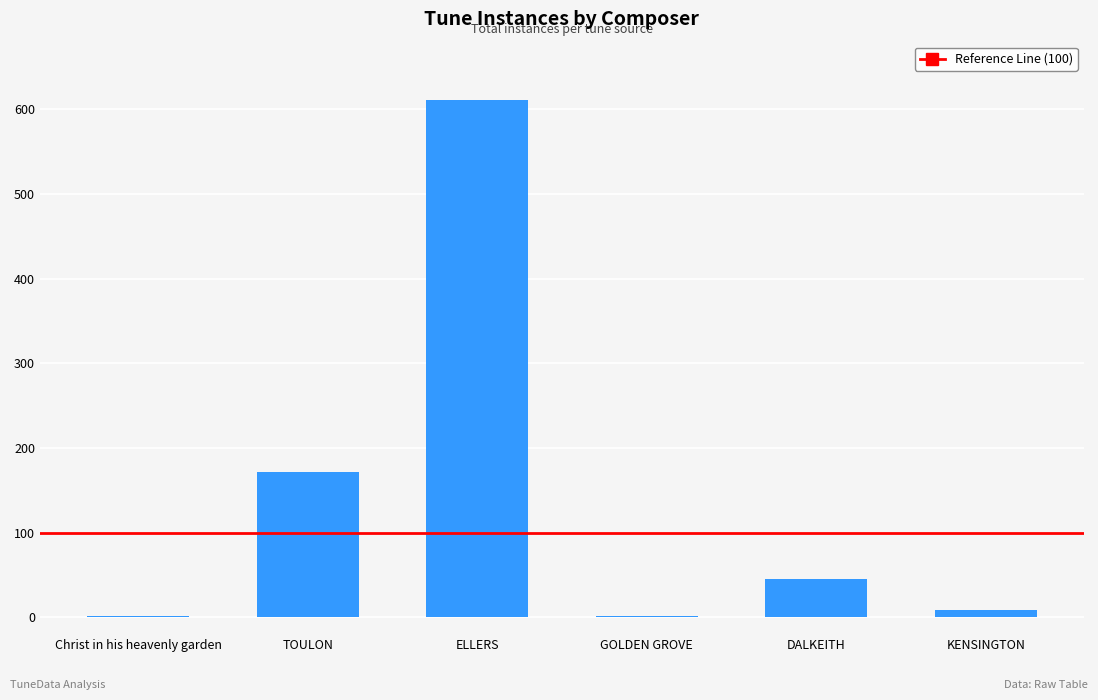

Is it true that the value at DALKEITH is 81?

False